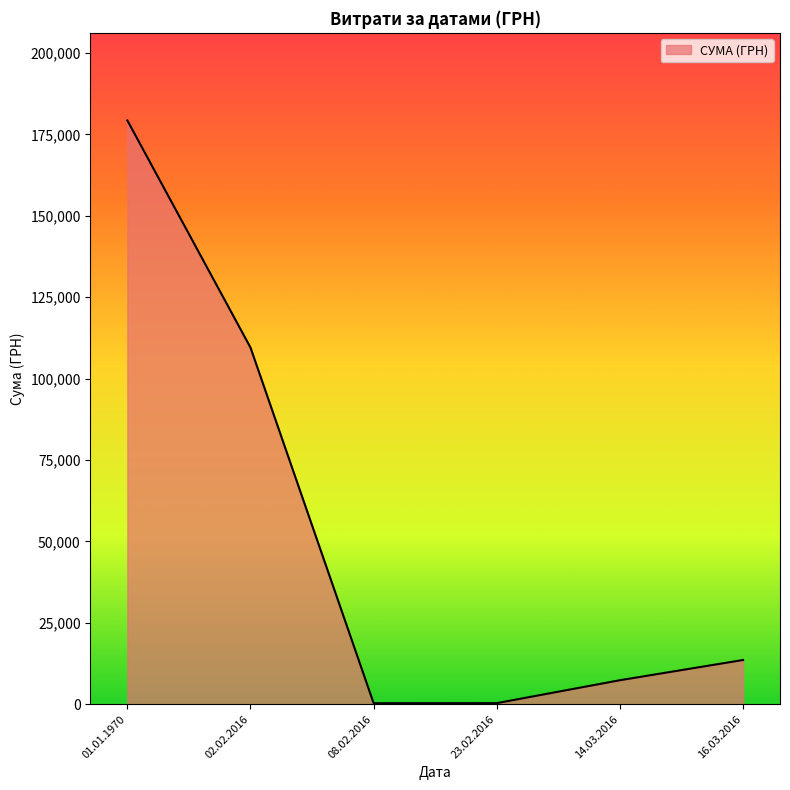

What is the change in value from 01.01.1970 to 14.03.2016?

-171930.1